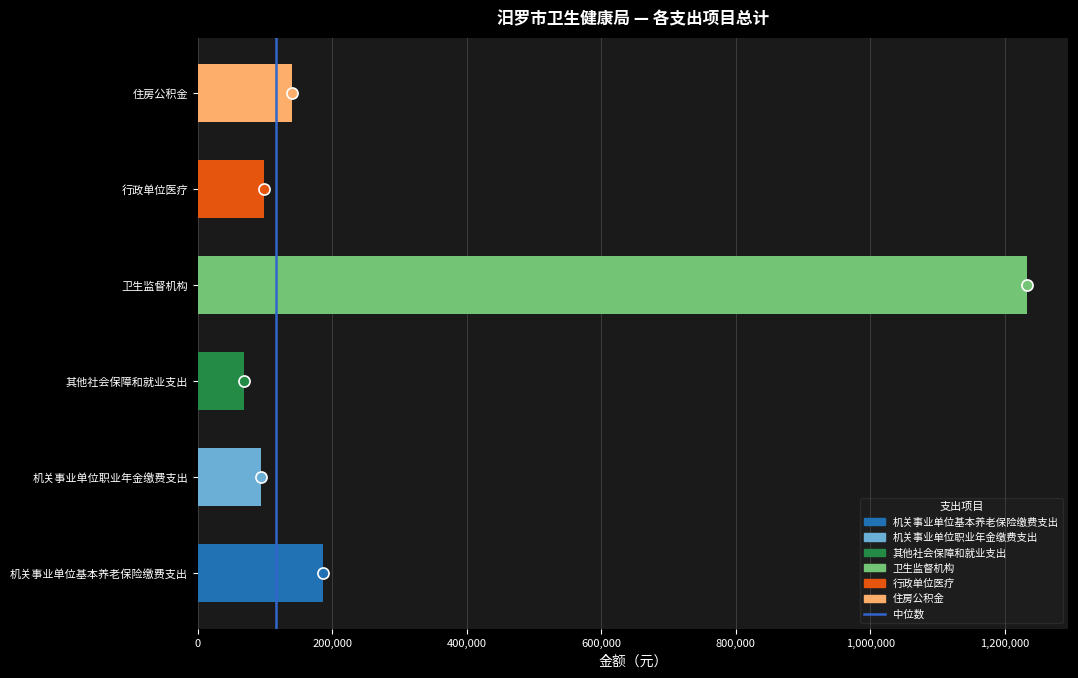

What is the difference between the second highest and minimum values?

118456.0